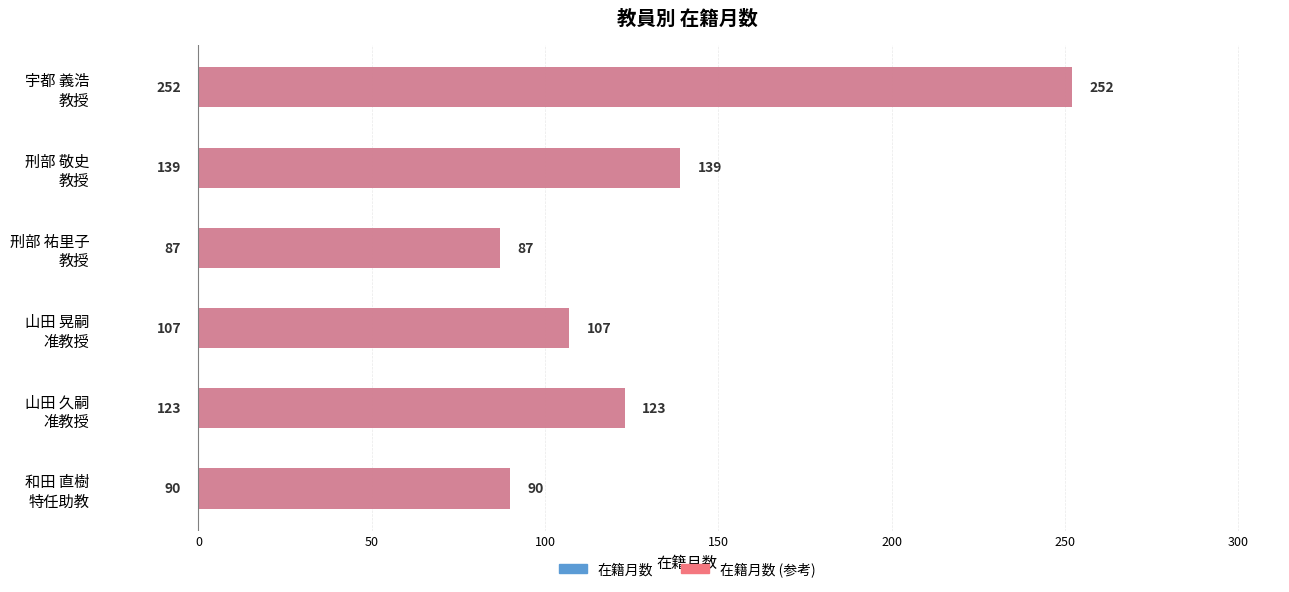

Which series has the largest total across all categories?

在籍月数